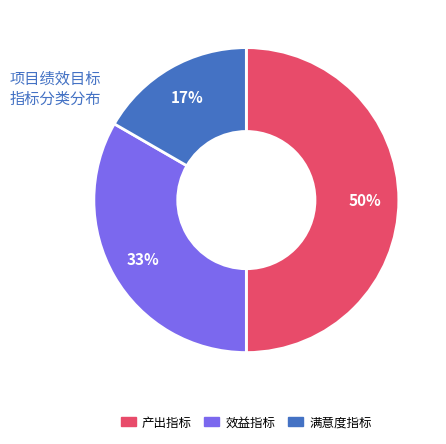

How many segments does this pie chart have?

3